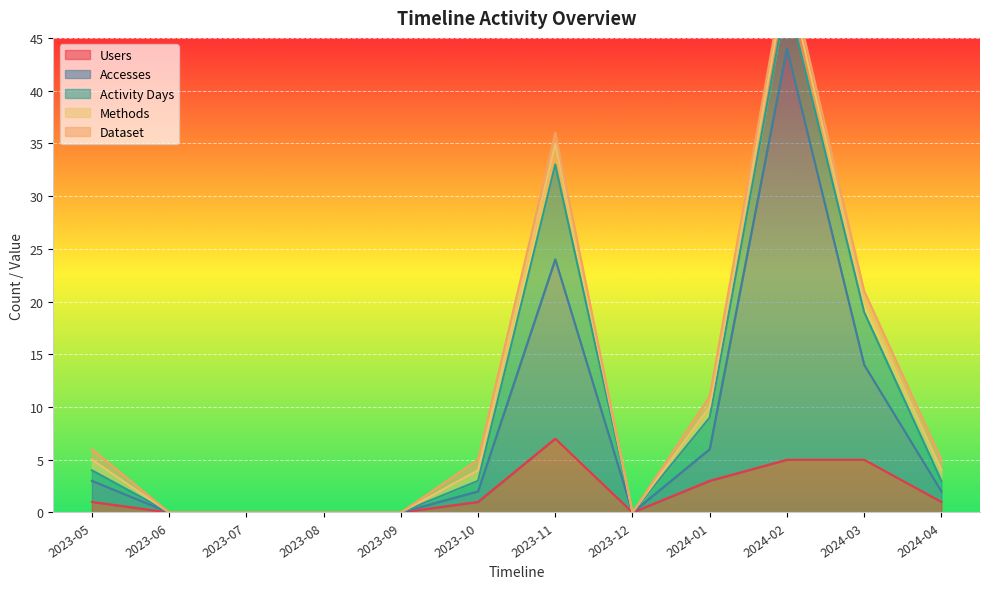

Is it true that Accesses equals 0 at 2023-08?

True